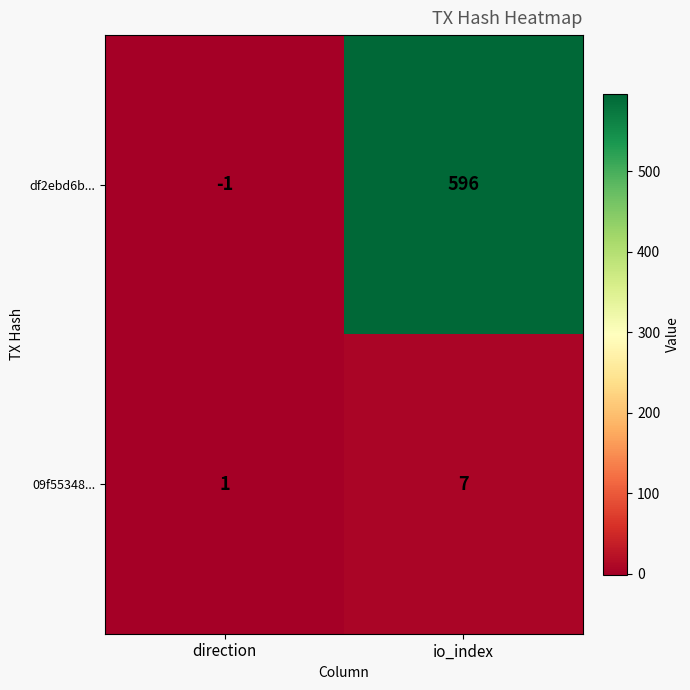

Which series changed the most between direction and io_index?

df2ebd6b...